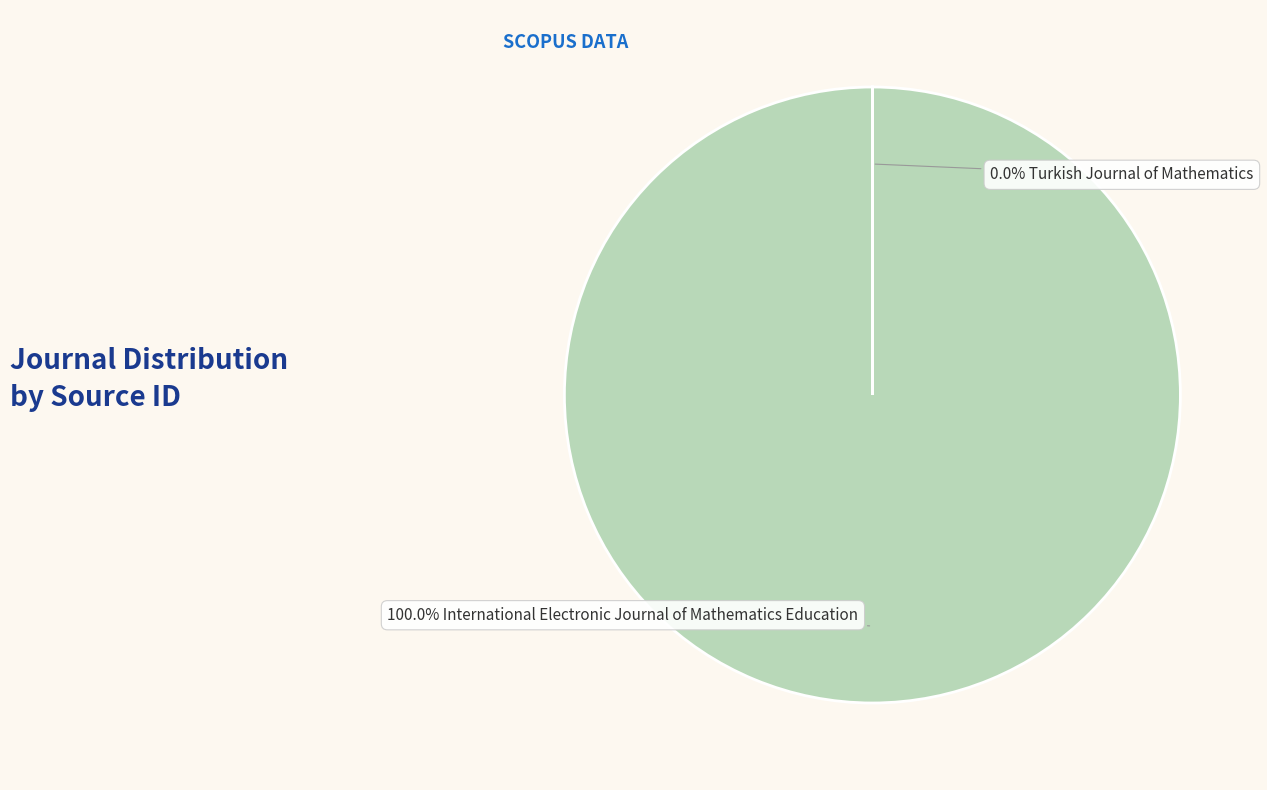

Does any single category account for the majority?

Yes